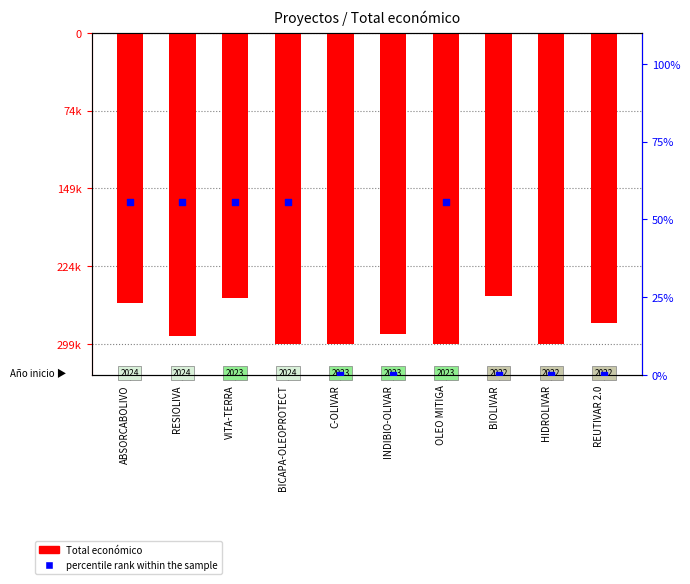

At how many categories does at least one series exceed 41?

5